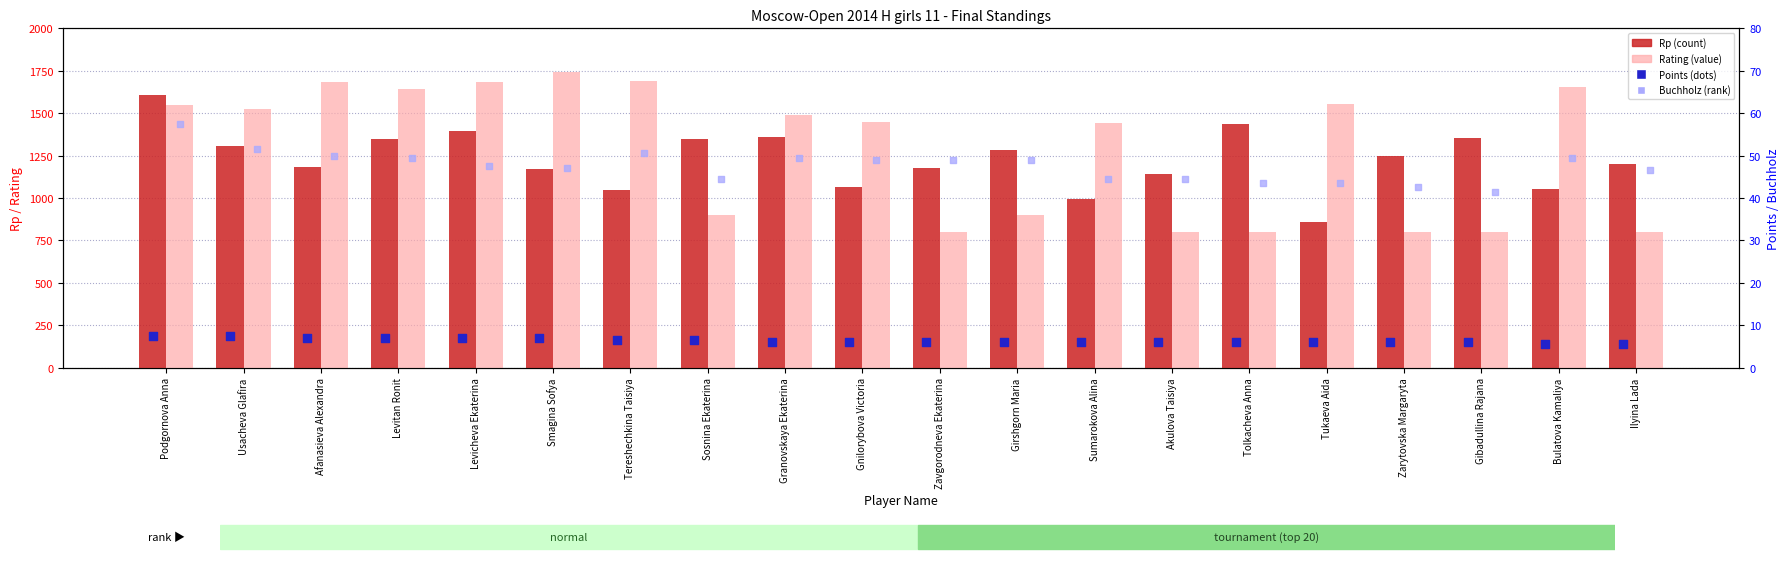

Which series reaches the maximum Y coordinate?

Rating (value)